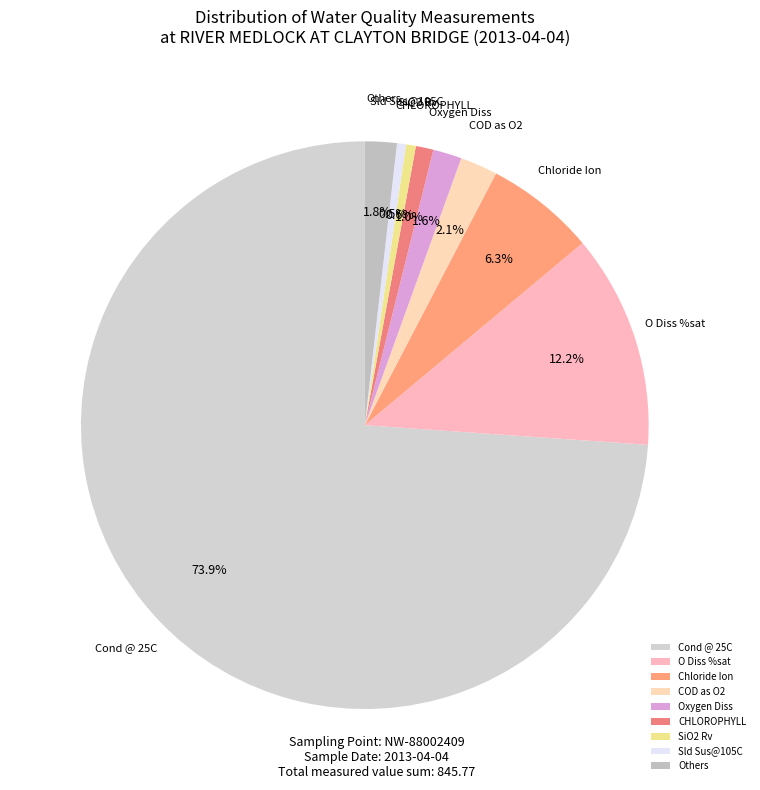

Between Cond @ 25C and Chloride Ion, which is larger?

Cond @ 25C